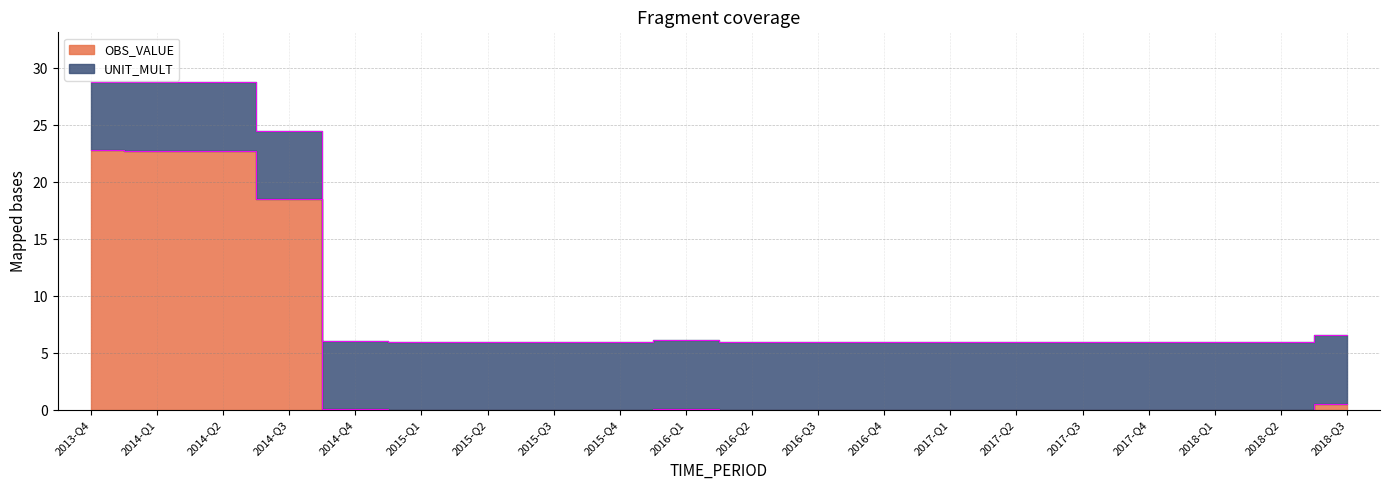

Which category has the highest value across all series?

2013-Q4